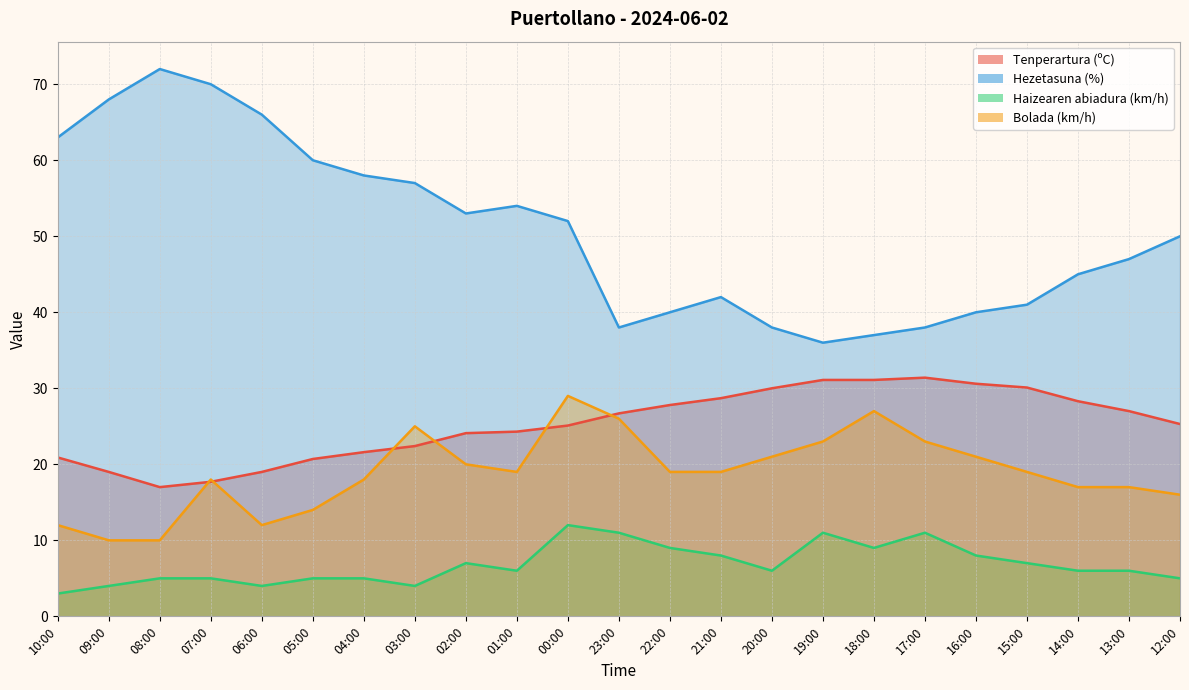

What are all the series names shown in the legend?

Tenperartura (ºC), Hezetasuna (%), Haizearen abiadura (km/h), Bolada (km/h)